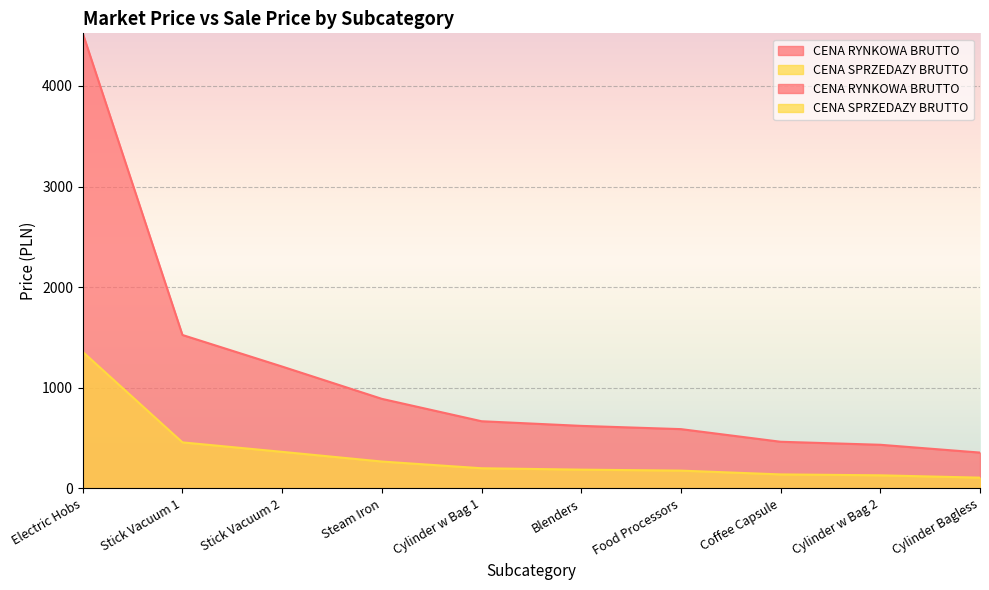

At how many categories does at least one series exceed 1922?

1